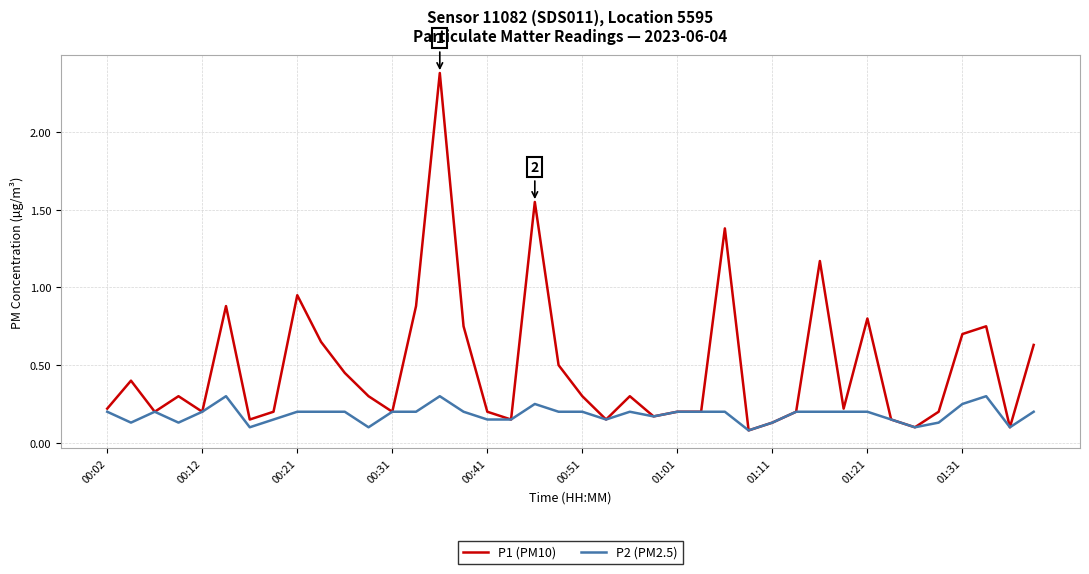

What is the highest value of the P1 (PM10) series?

2.4